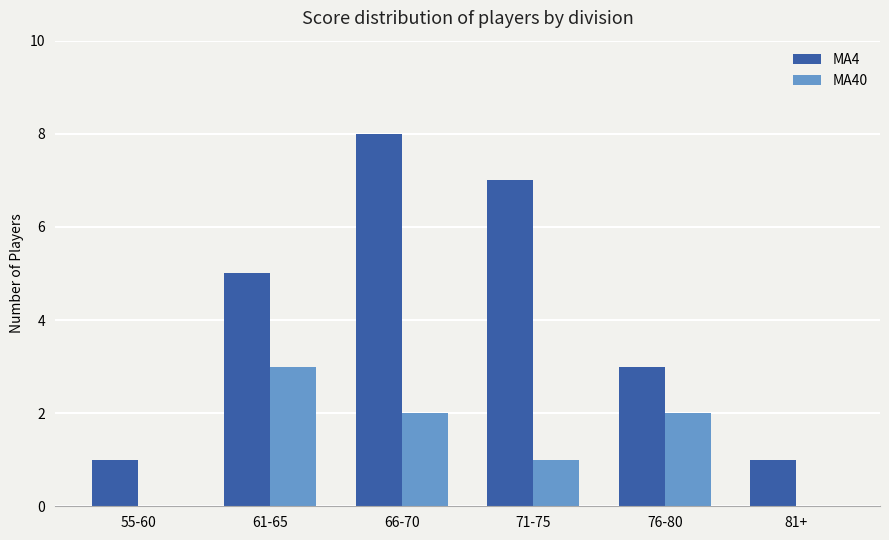

How many series are shown in this chart?

2